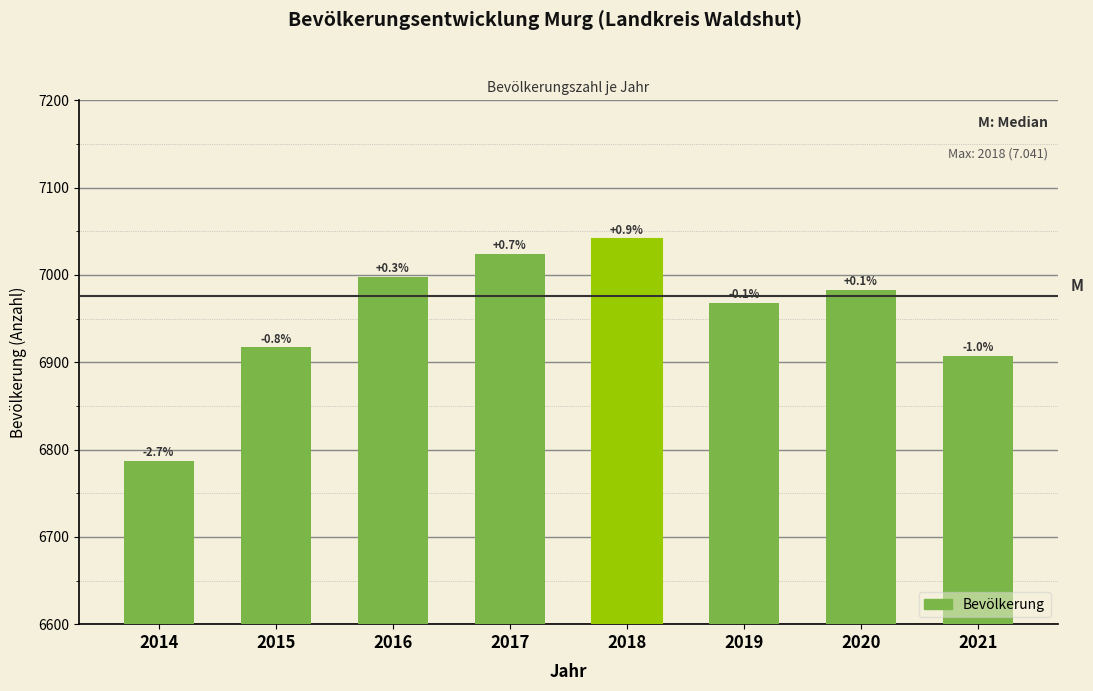

How many bars are there in total?

8